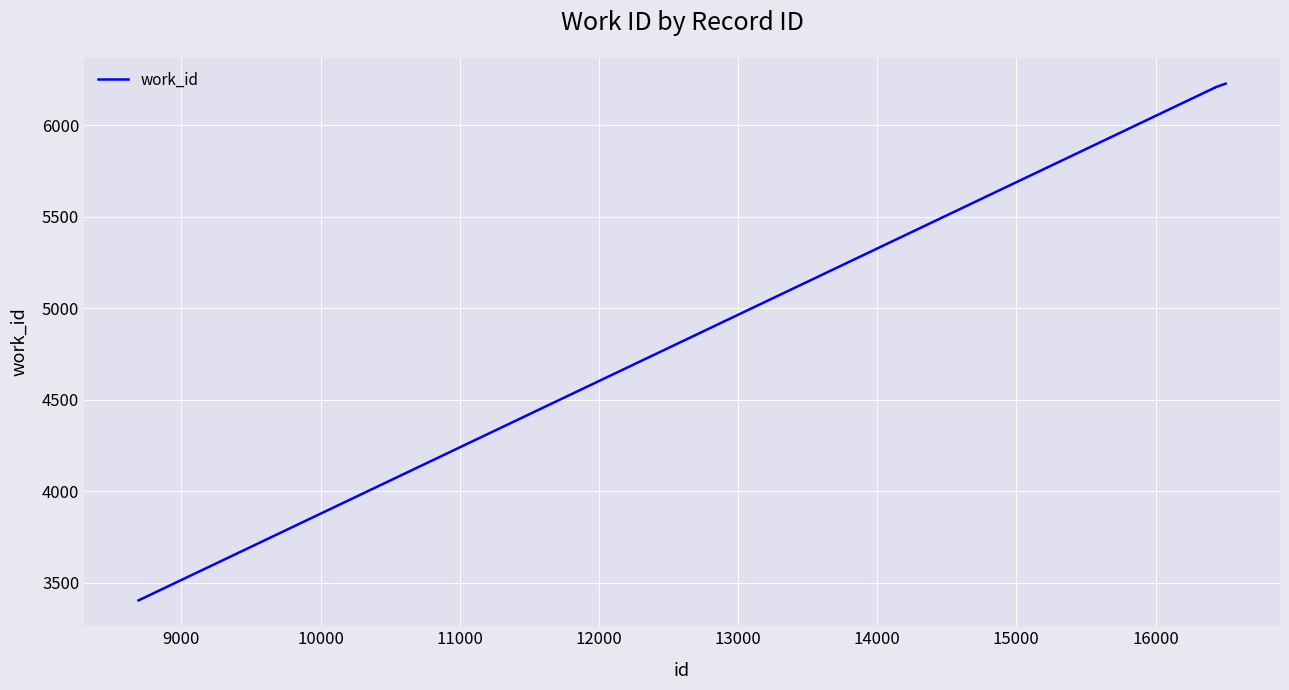

What is the smallest value displayed?

3404